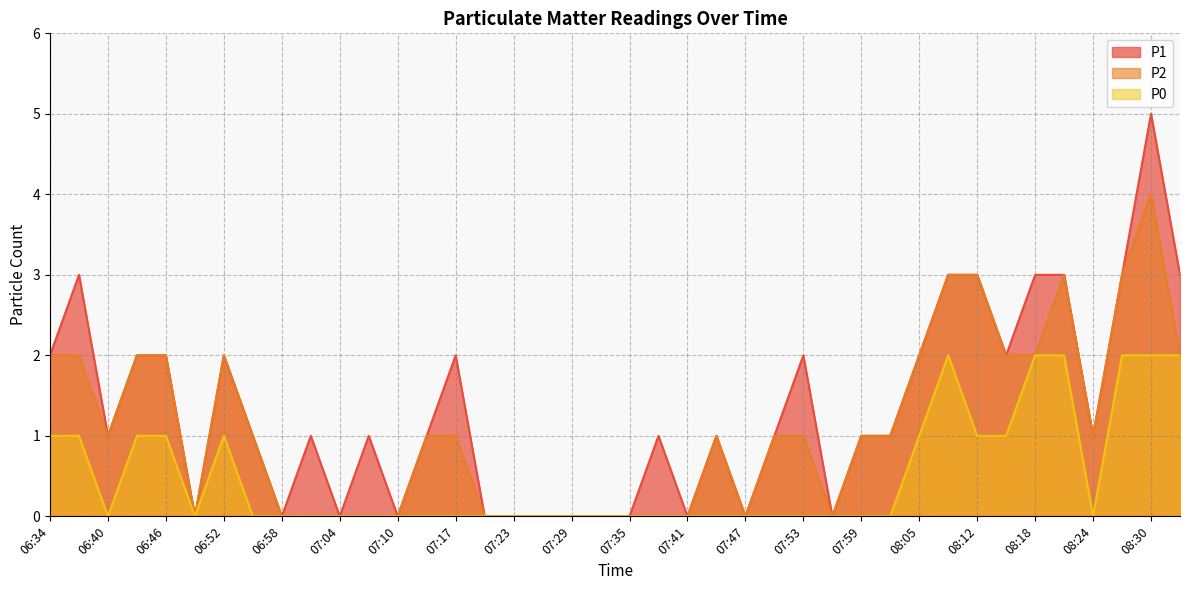

What is the approximate value of P2 at 07:53?

1